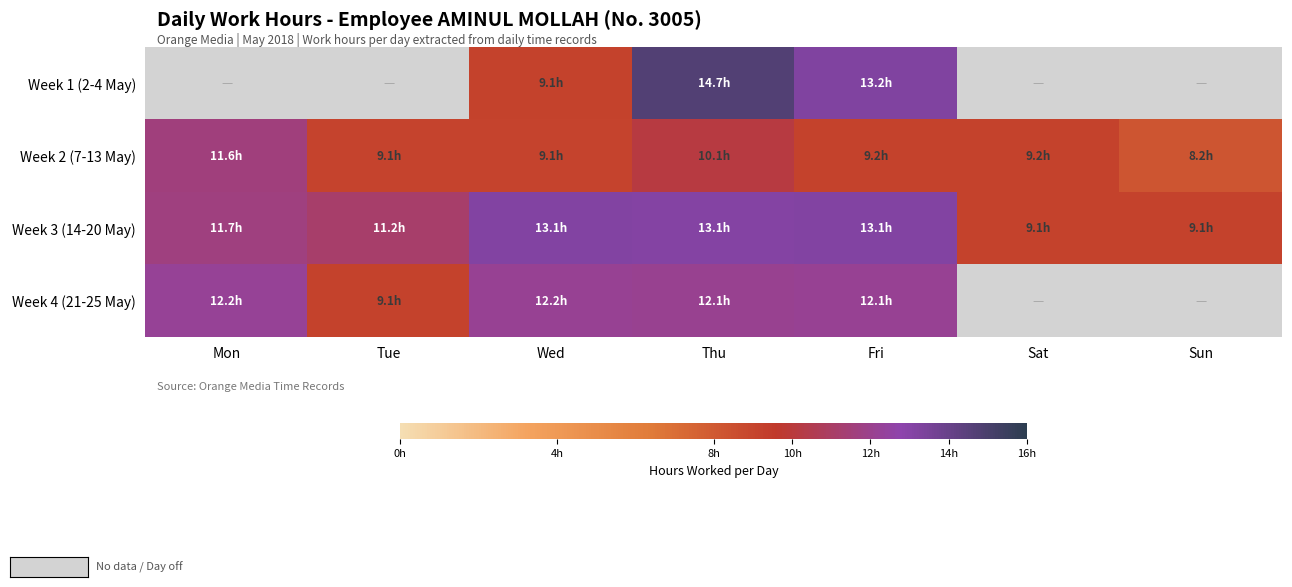

The value of Week 1 (2-4 May) at Wed is 9.1. True or false?

True